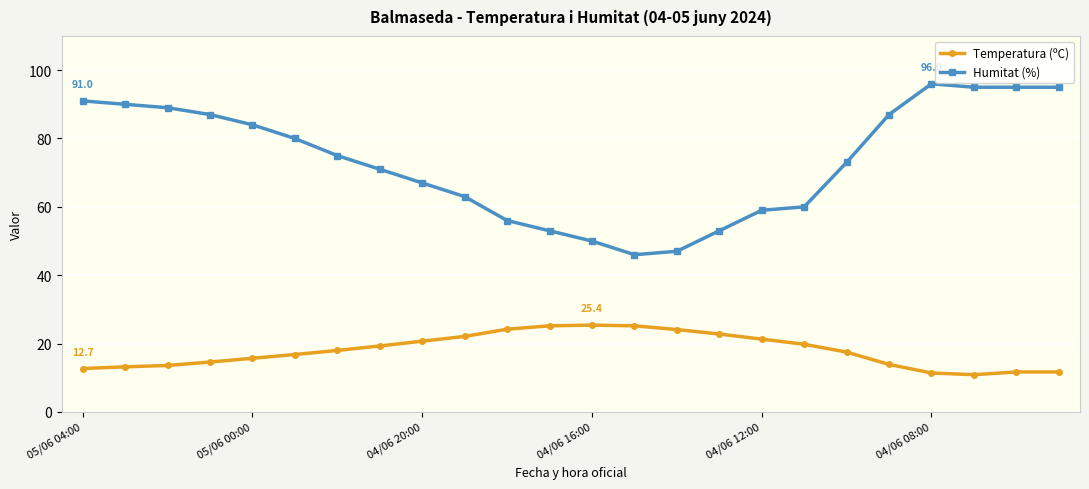

True or false: Temperatura (ºC) and Humitat (%) cross at least once.

False